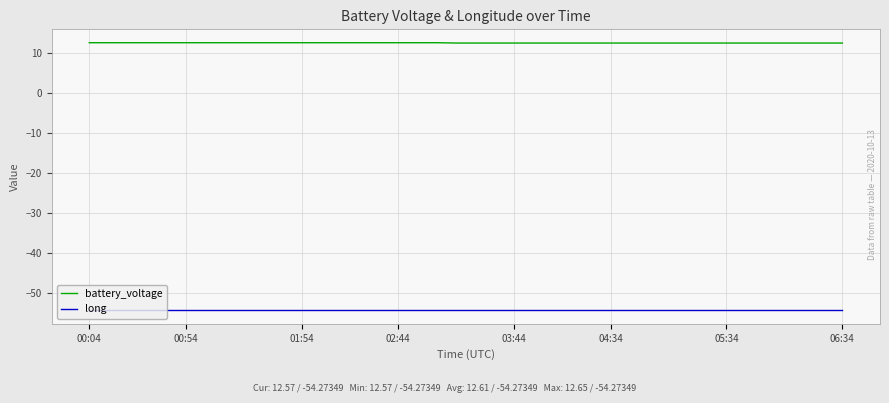

Which series has the largest total across all categories?

battery_voltage